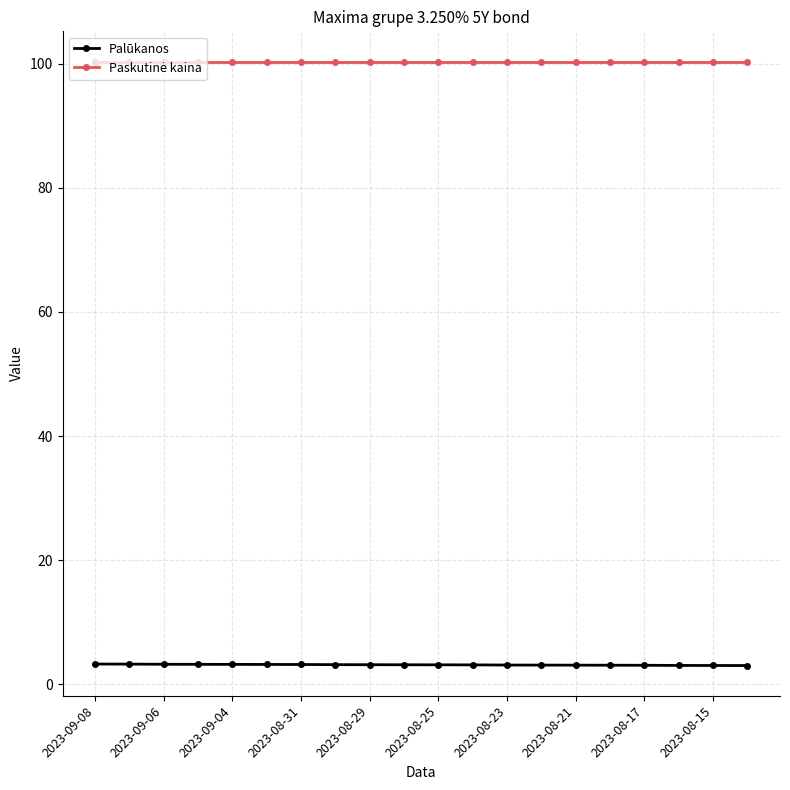

Does the chart have visible grid lines?

Yes